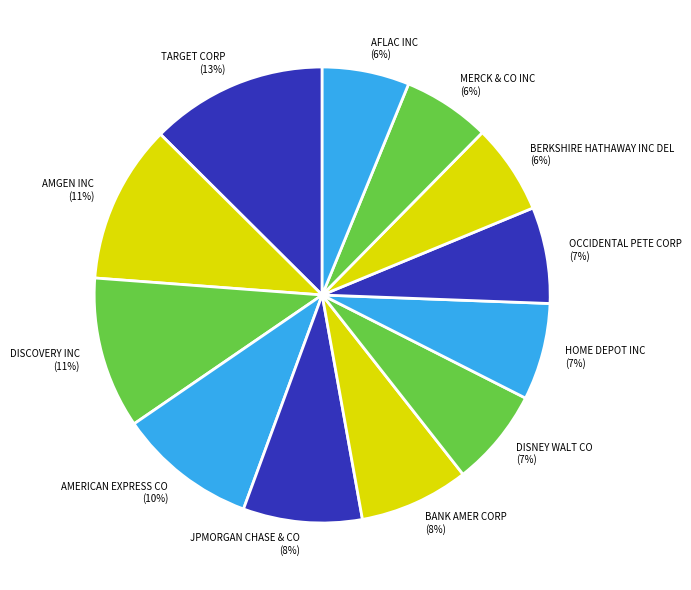

What percentage is the DISCOVERY INC slice, to the nearest percent?

11%